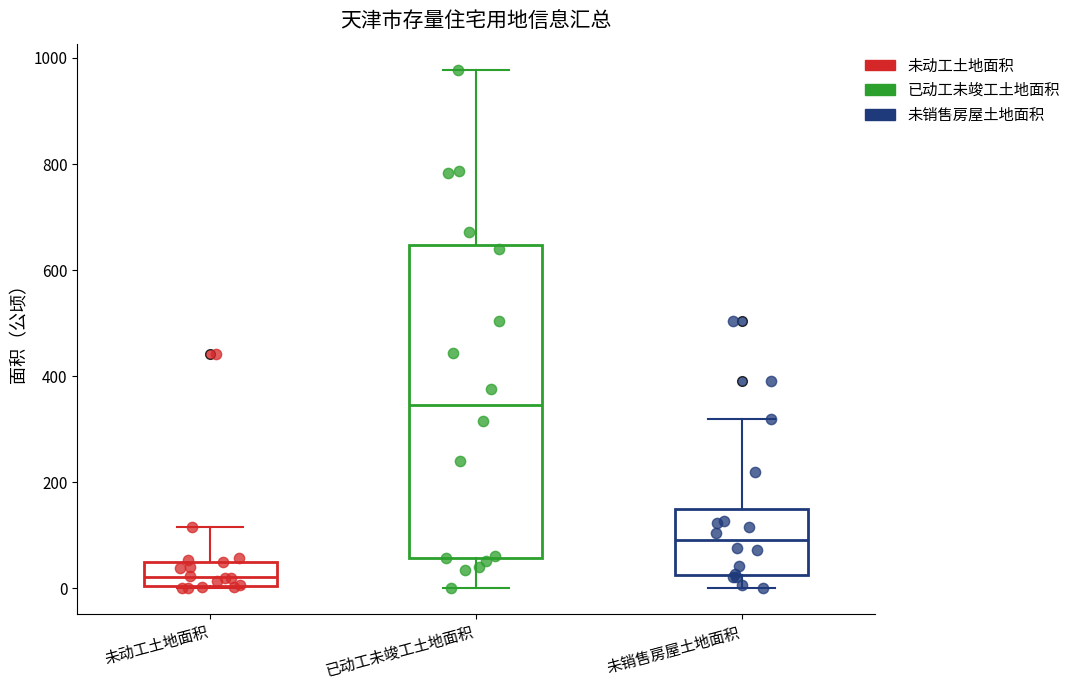

Where is the upper edge of the box for 未动工土地面积 on the y-axis? The values are not printed on the chart, so give them approximately, as read against the axis.

60